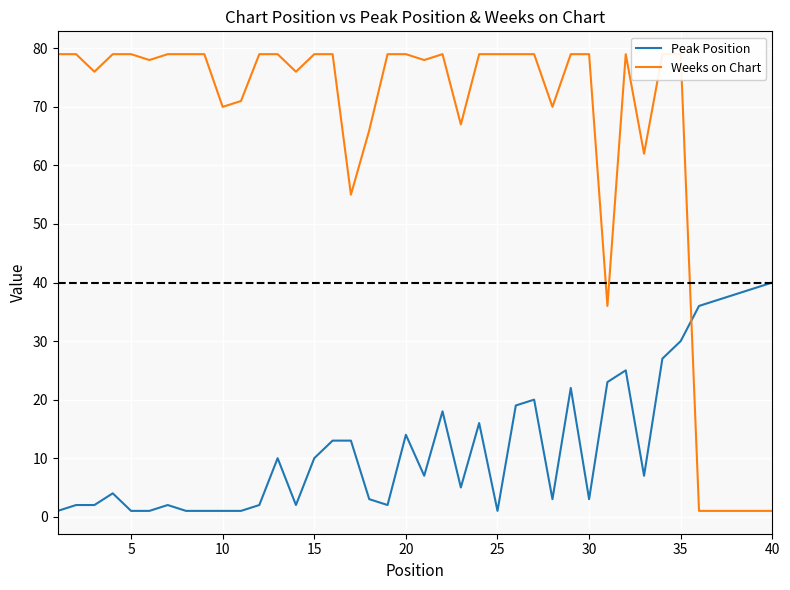

Is it true that Peak Position equals 1 at 10?

True